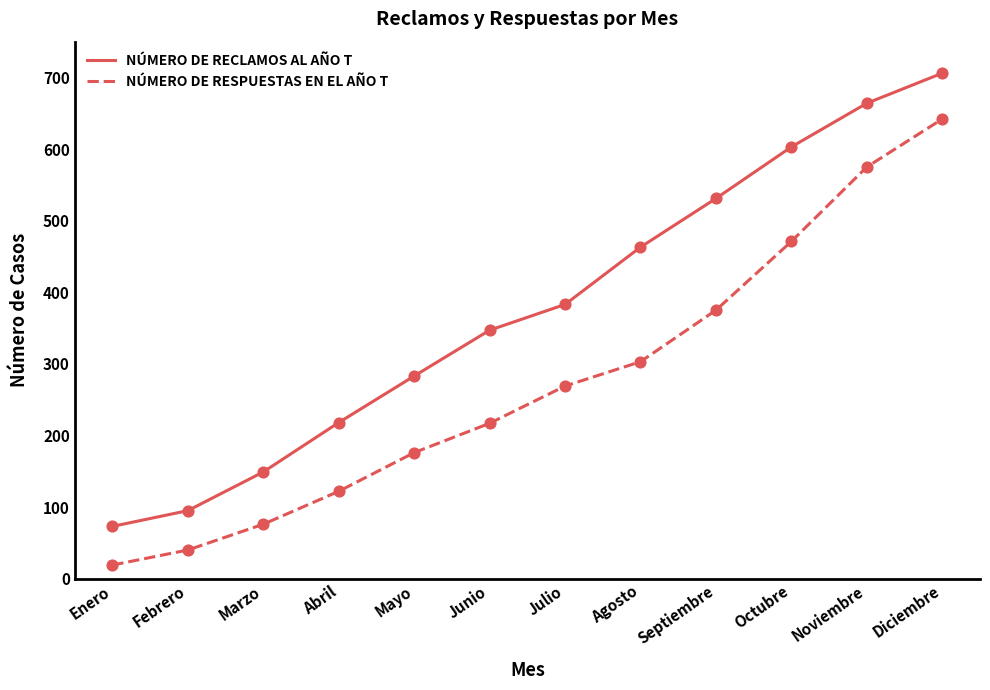

What are all the series names shown in the legend?

NÚMERO DE RECLAMOS AL AÑO T, NÚMERO DE RESPUESTAS EN EL AÑO T